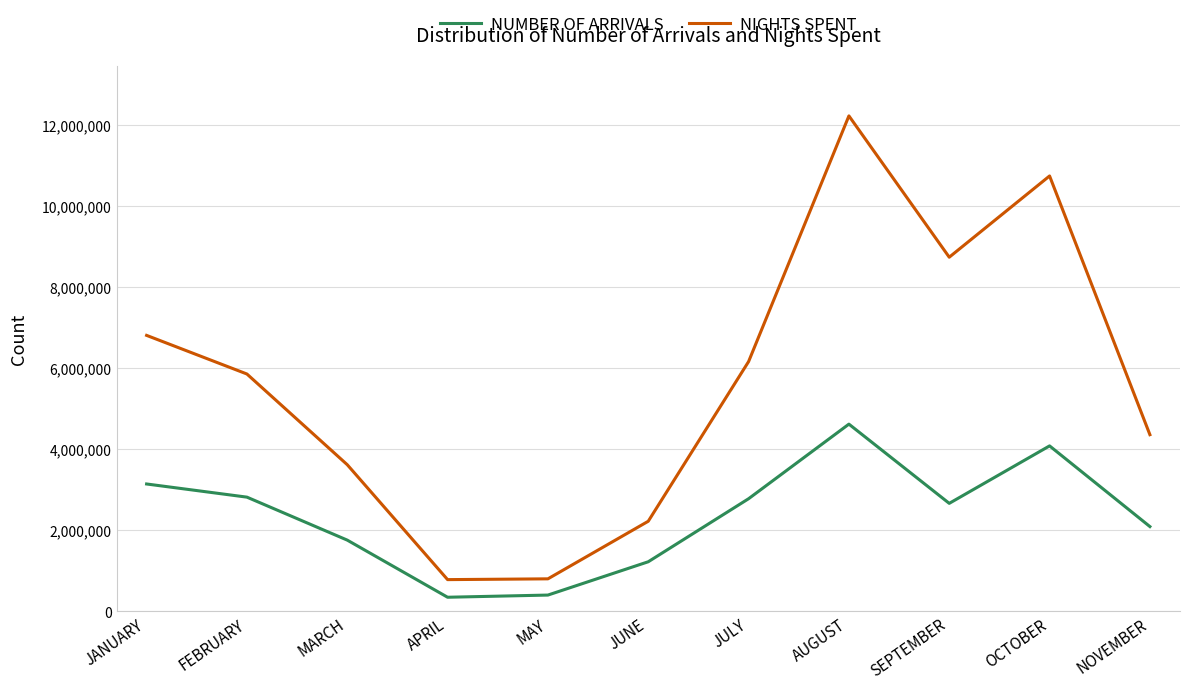

What is the minimum value shown in the chart?

346964